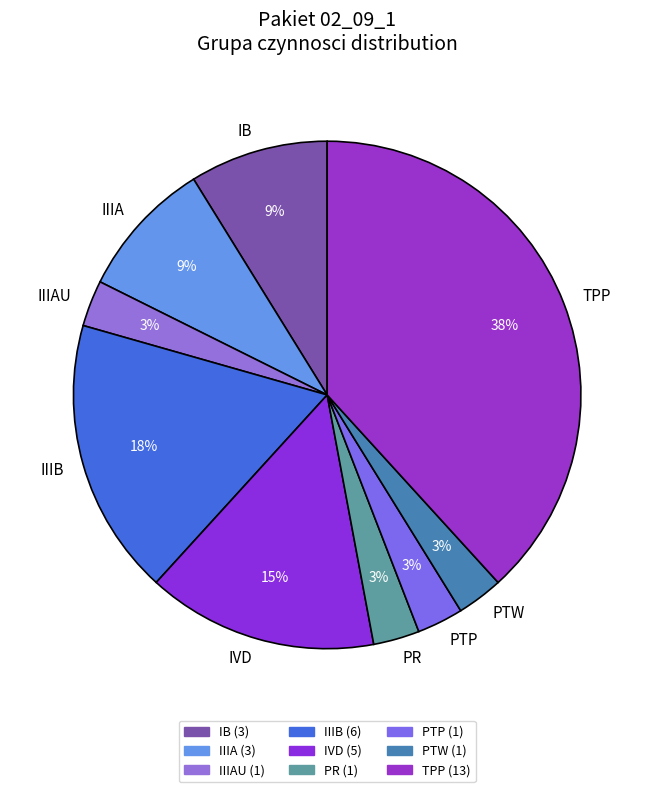

To the nearest percent, what is the difference between the PTP and IIIA slice percentages?

6%